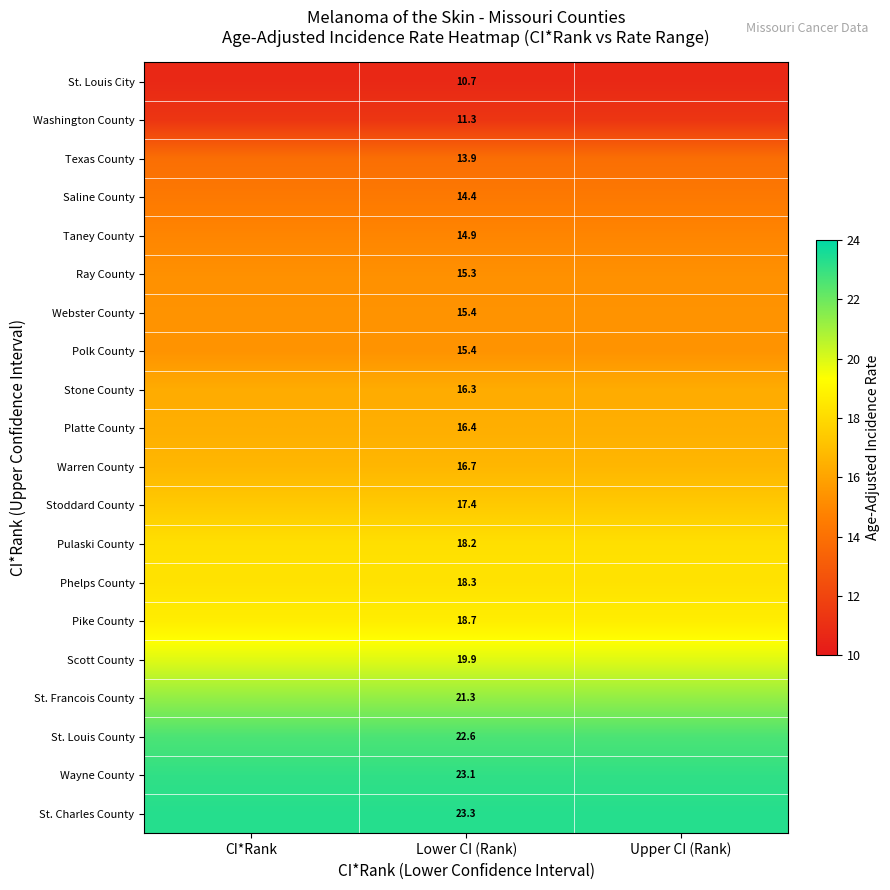

Between Lower CI (Rank) and CI*Rank, which is larger?

Lower CI (Rank)